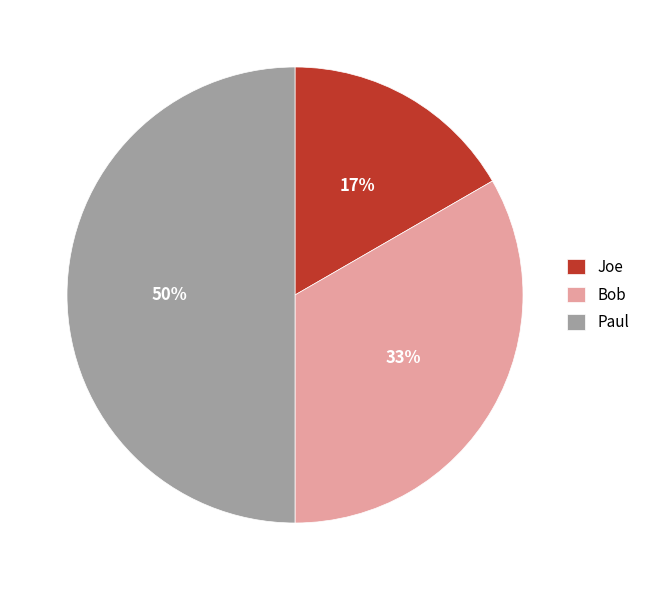

How many segments does this pie chart have?

3